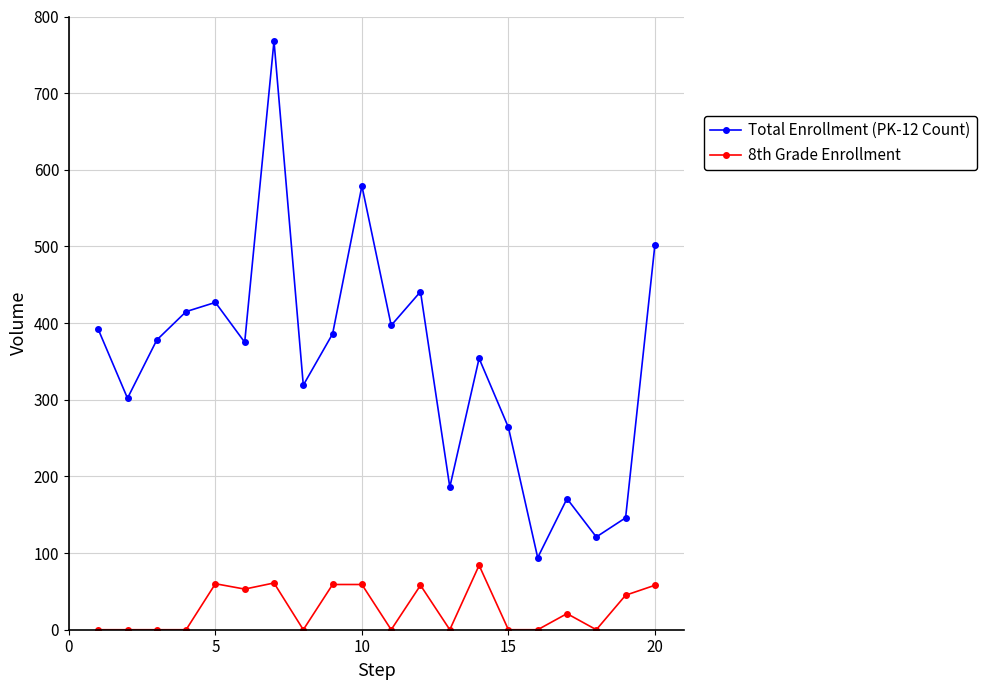

In Total Enrollment (PK-12 Count), how many points are lower than both neighbors (excluding endpoints)?

7